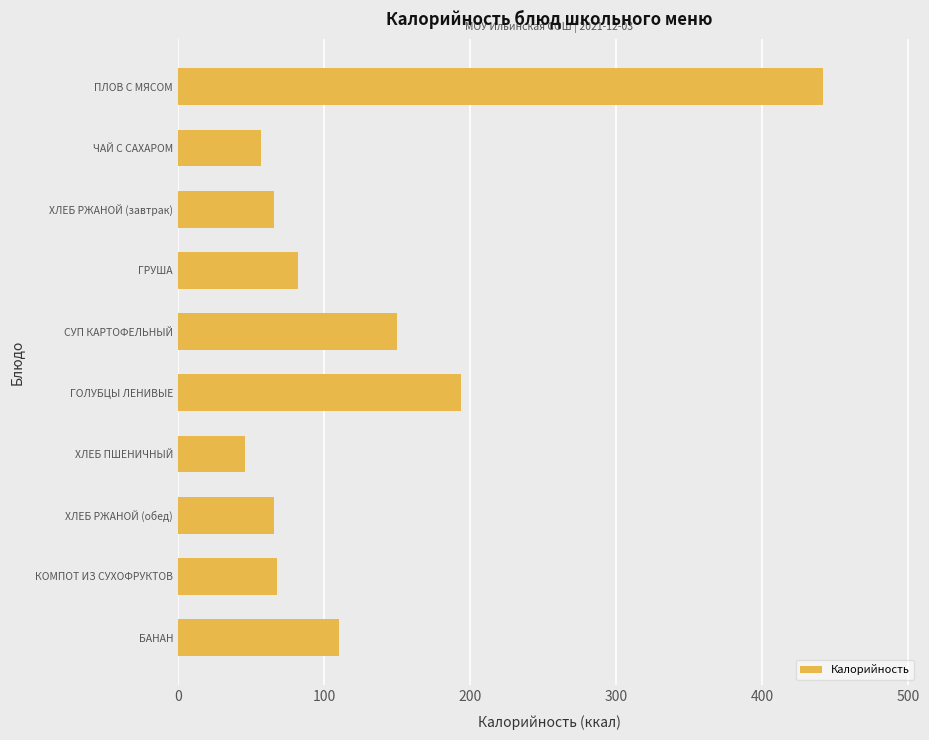

At which category does the chart reach its minimum across all series?

ХЛЕБ ПШЕНИЧНЫЙ